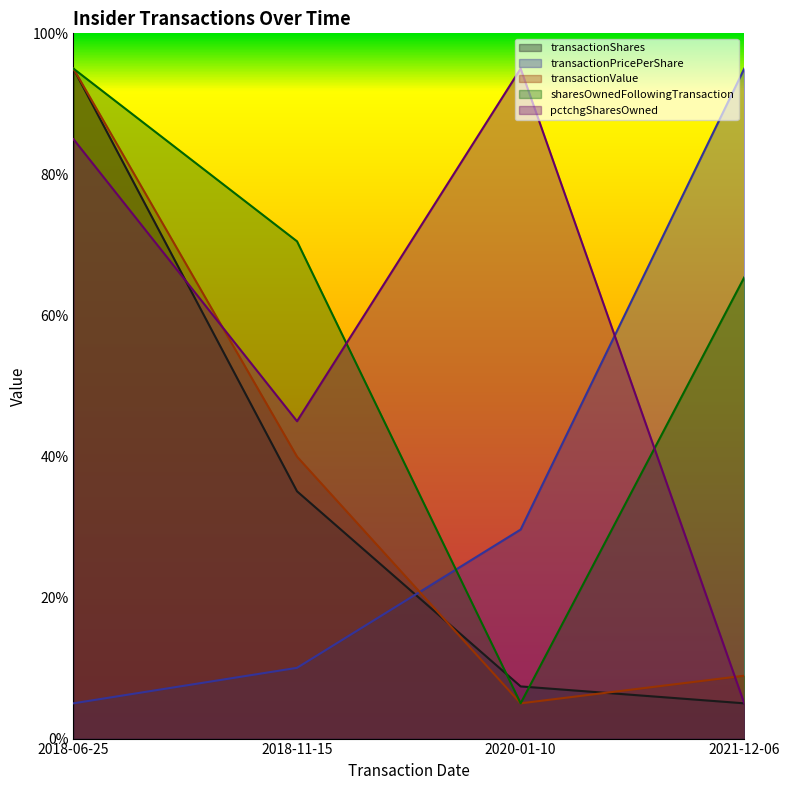

What position from the left is 2021-12-06?

4